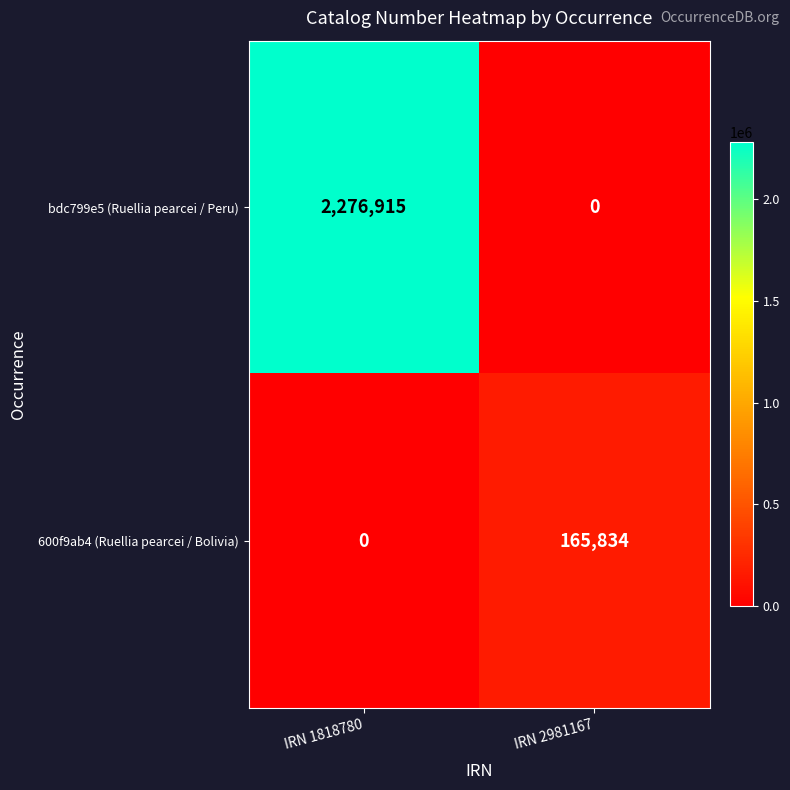

At how many categories does at least one series exceed 1162000?

1